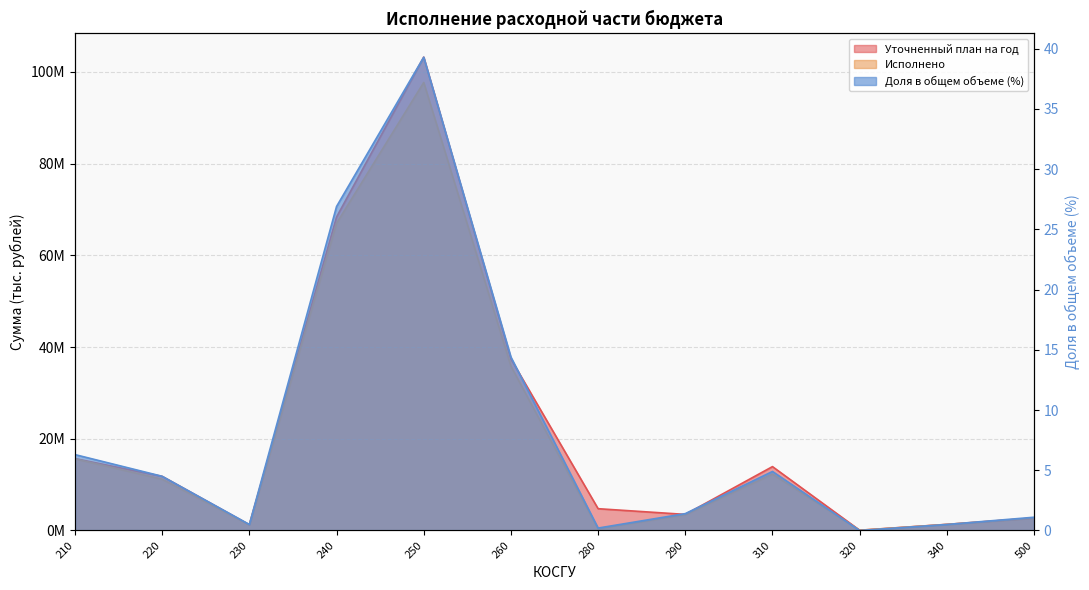

True or false: Доля в общем объеме (%) has more than 0 interior local peaks.

True